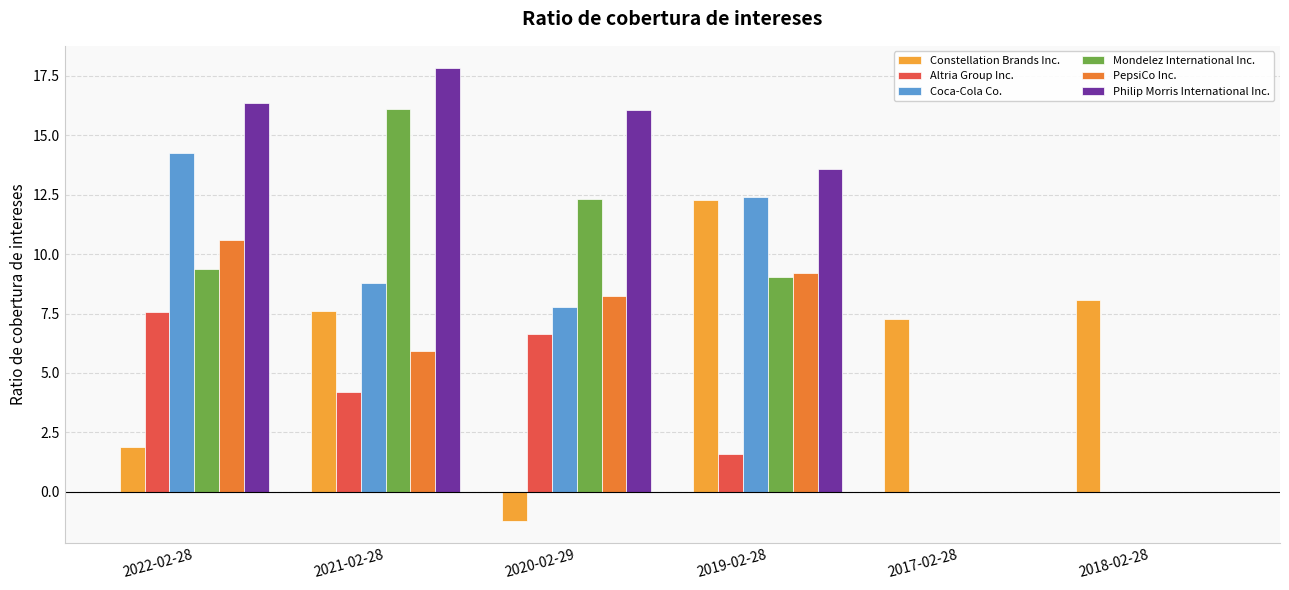

How many data points does each series have?

6